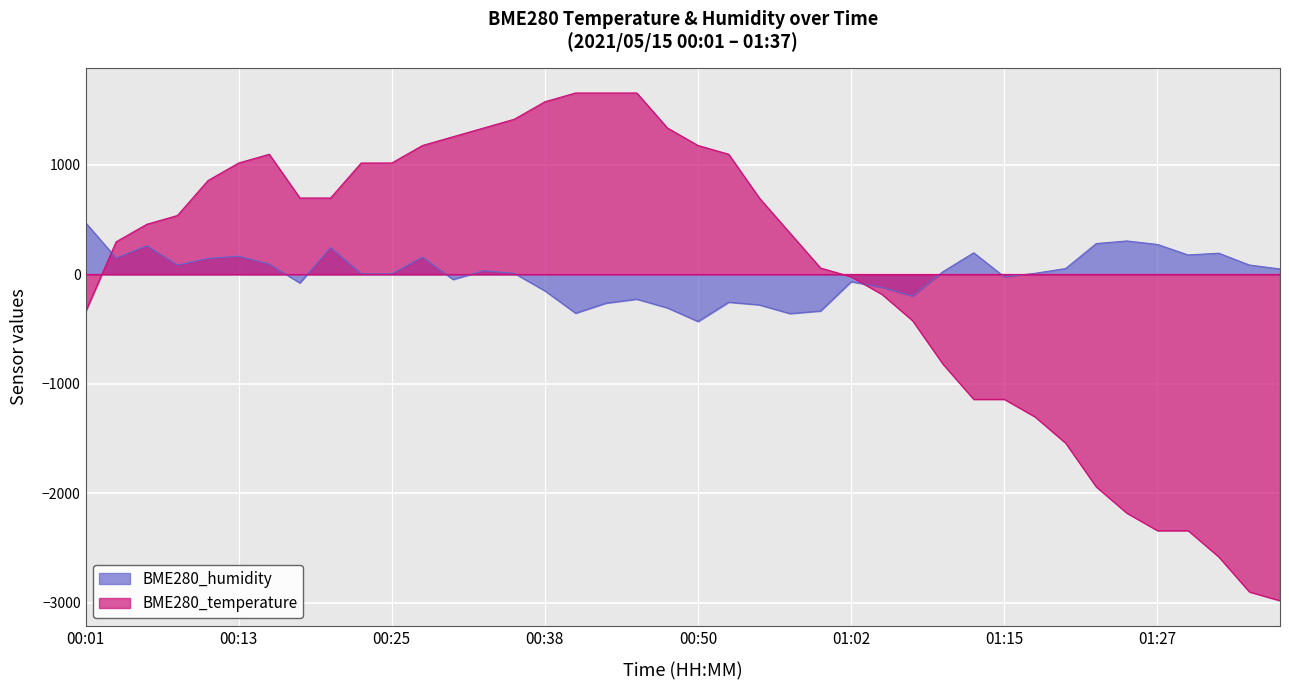

In BME280_temperature, how many points are higher than both neighbors (excluding endpoints)?

1